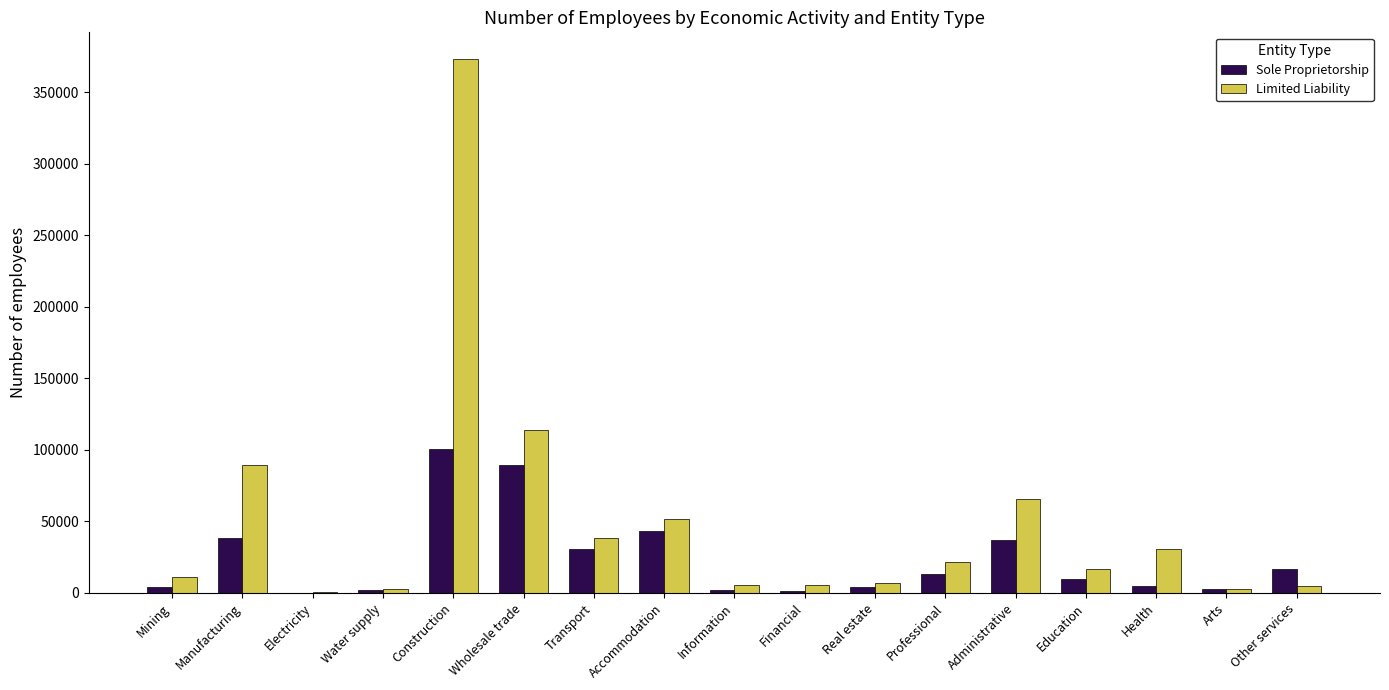

What is the spread (max minus min) of values at Arts?

79.8